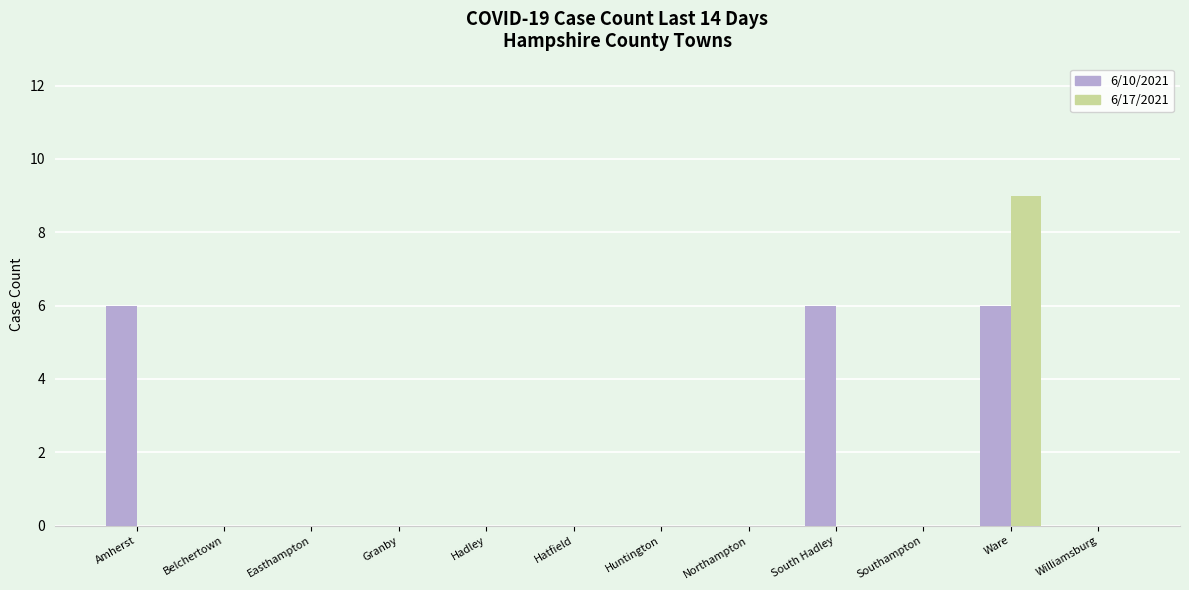

At which category does the chart reach its peak across all series?

Ware